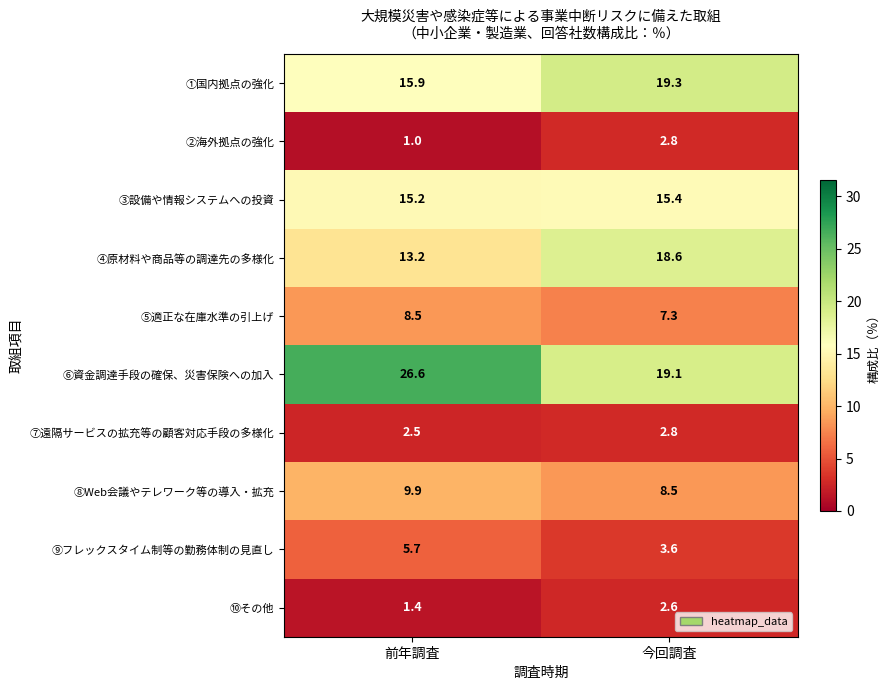

What is the sum of the ②海外拠点の強化 values at 前年調査 and 今回調査?

3.8